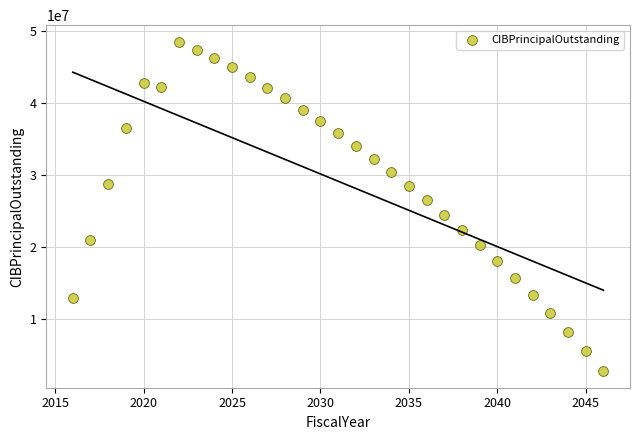

What is the range of X values (max minus min)?

30